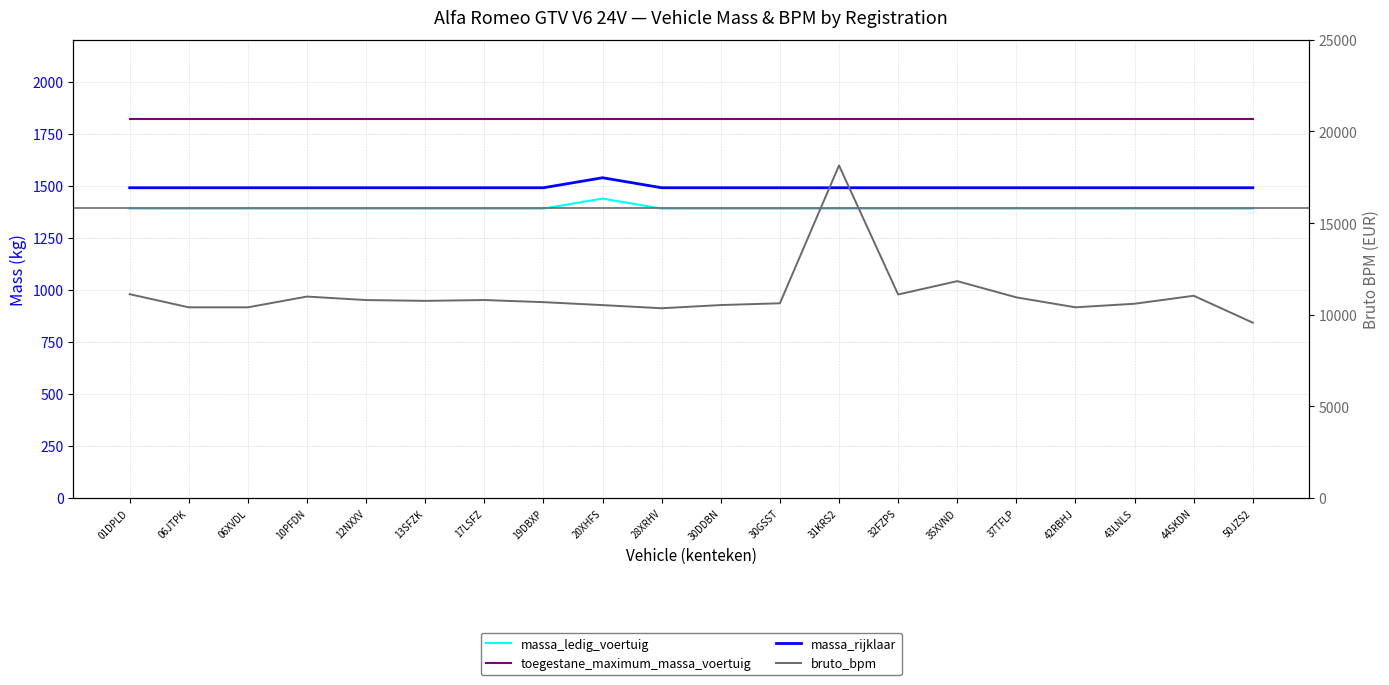

Which series has the largest range (max minus min)?

bruto_bpm